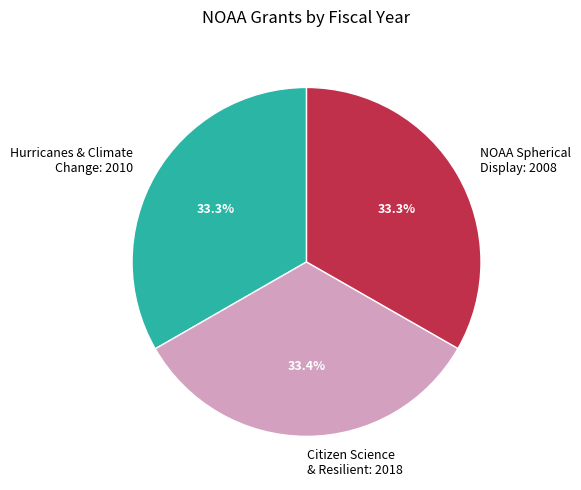

Approximately how many times larger is the value at NOAA Spherical Display: 2008 compared to Citizen Science & Resilient: 2018?

1.0